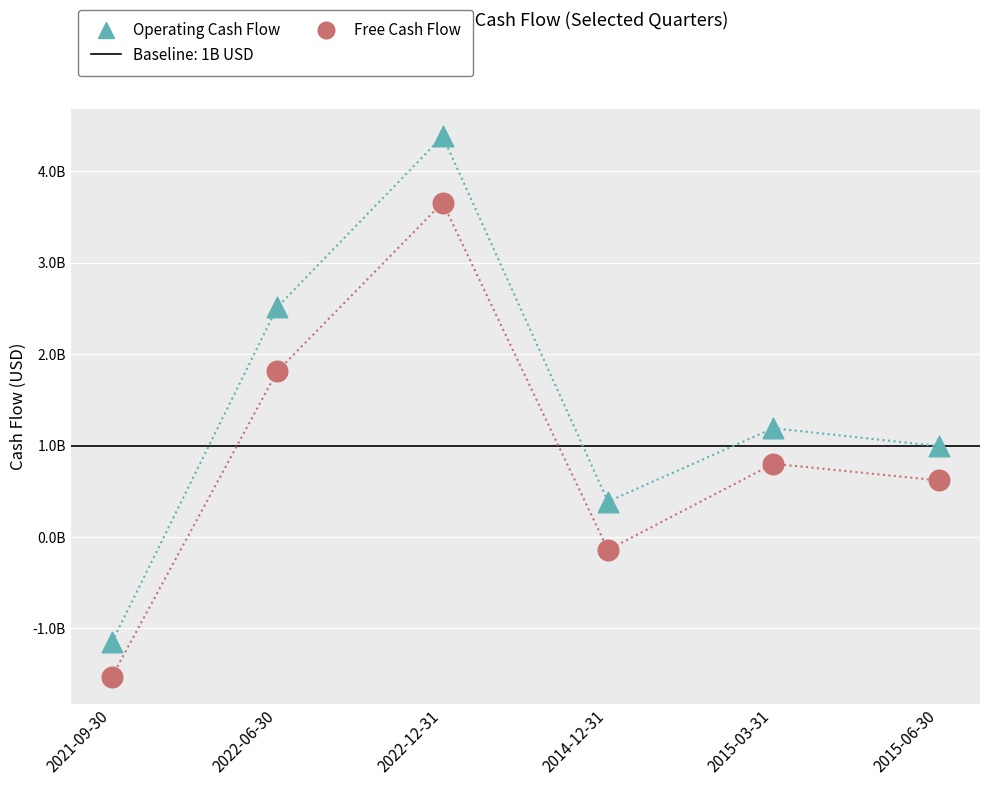

What is the total value across all series at 2022-12-31?

8038000000